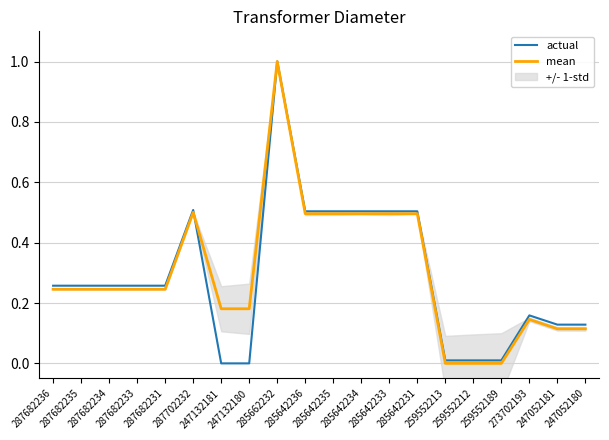

Rank the series at 285642235 from lowest to highest value.

mean, actual